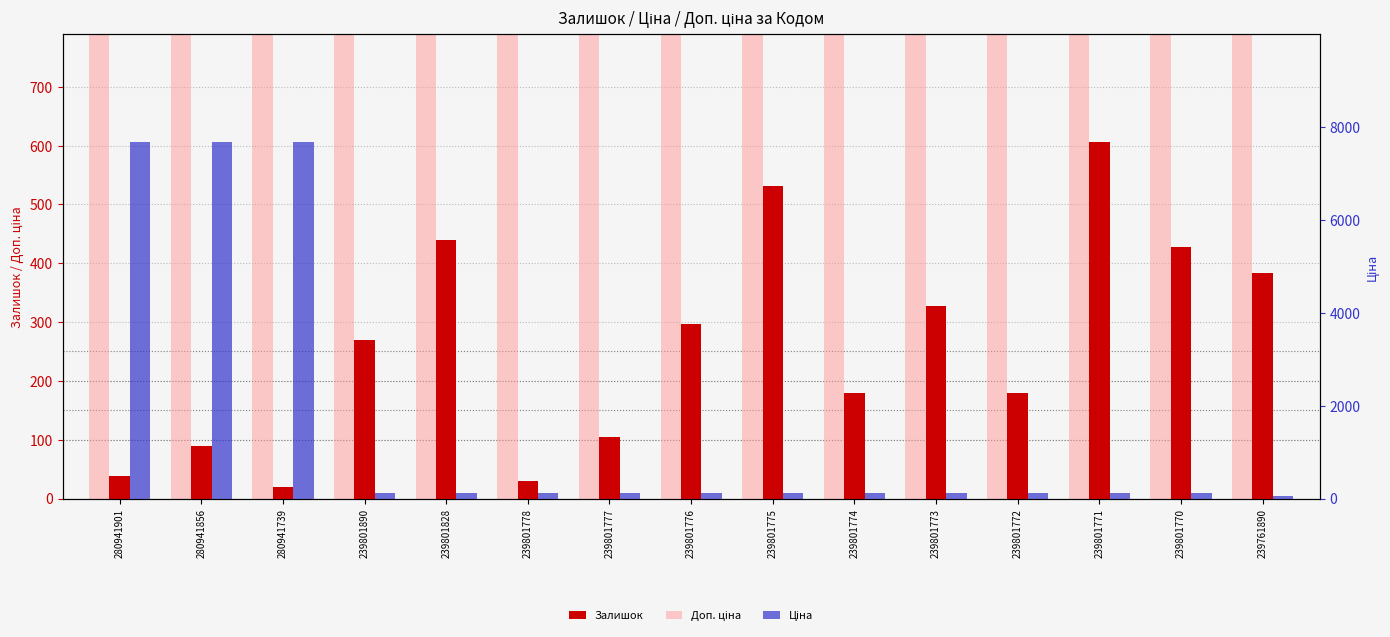

Rank the series by their maximum value, from lowest to highest.

Залишок, Ціна, Доп. ціна